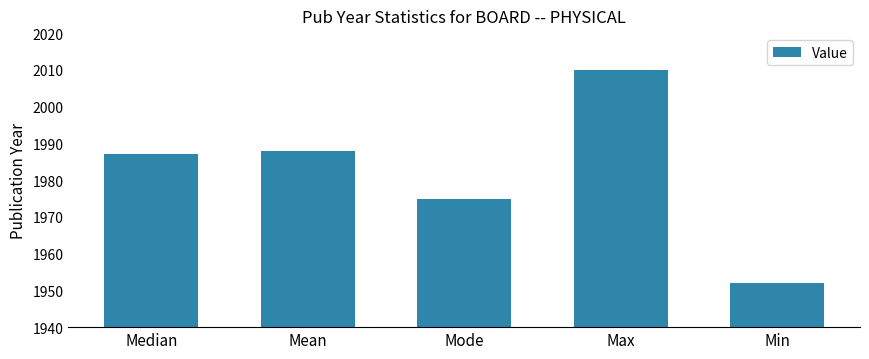

Does the chart contain any negative values?

No